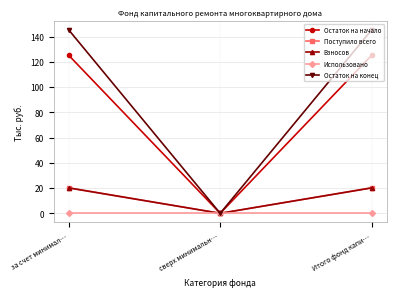

Reading right to left, what are all the values shown in this chart?

Остаток на начало: 125.2	0.0	125.2
Поступило всего: 20.2	0.0	20.2
Взносов: 20.2	0.0	20.2
Использовано: 0.0	0.0	0.0
Остаток на конец: 145.4	0.0	145.4